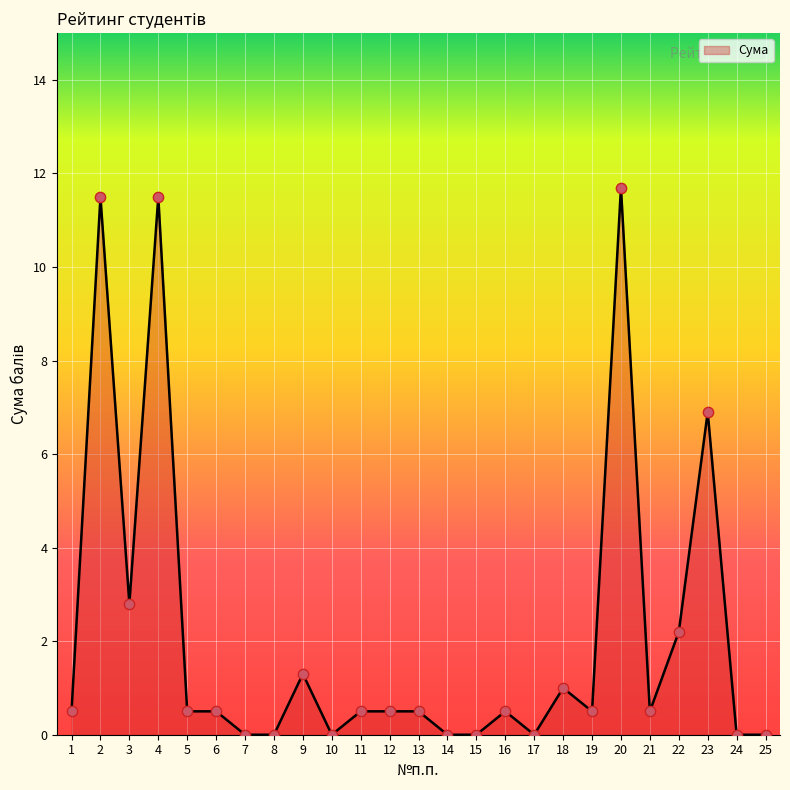

What is the change in value from 1 to 22?

+1.7